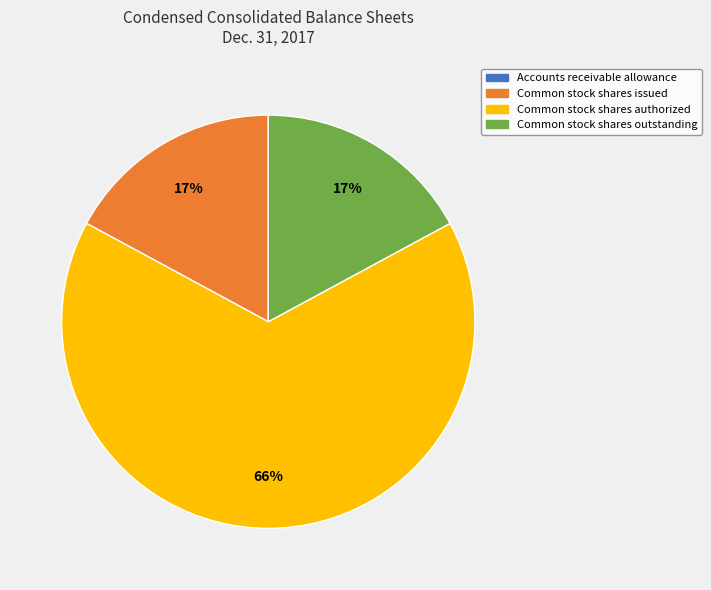

Is there a majority slice in this chart?

Yes